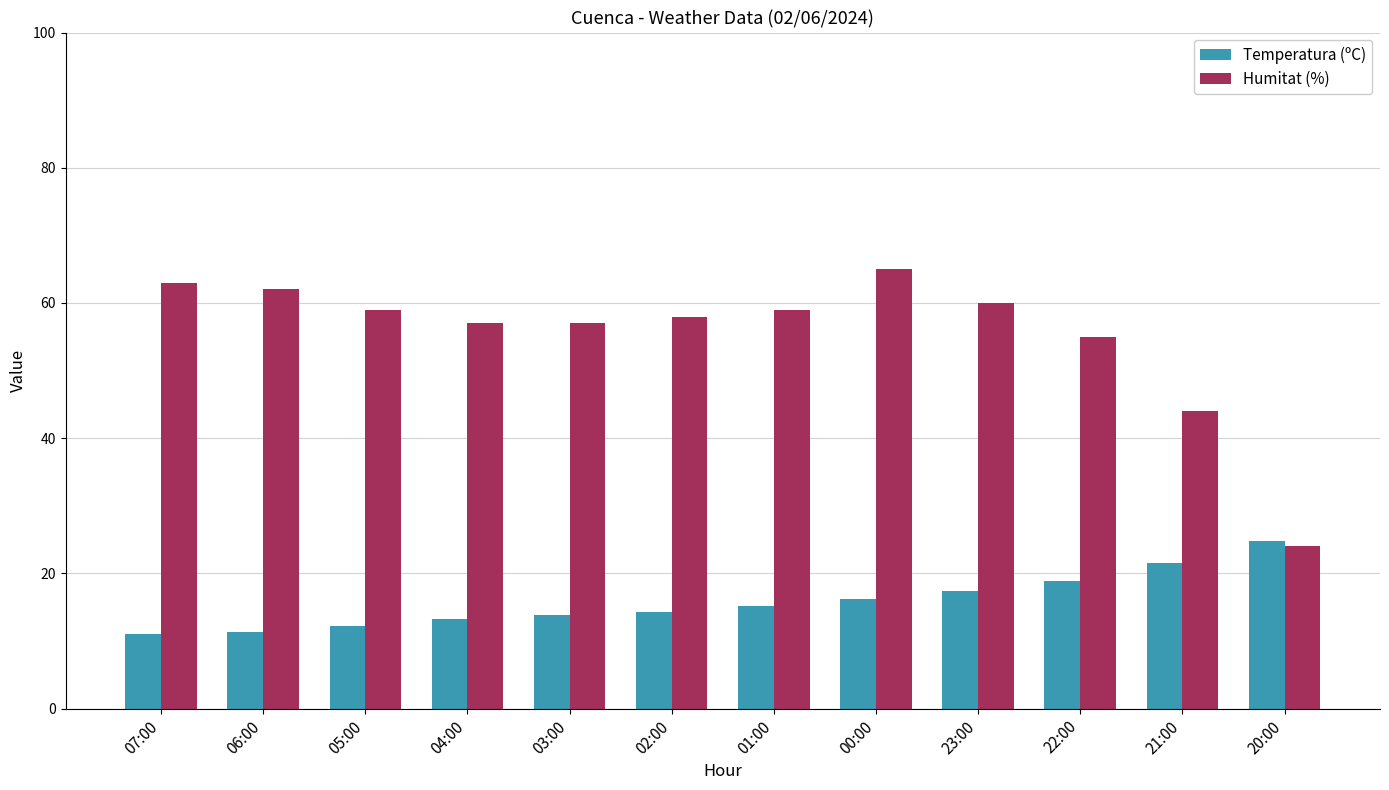

Which series has the largest range (max minus min)?

Humitat (%)